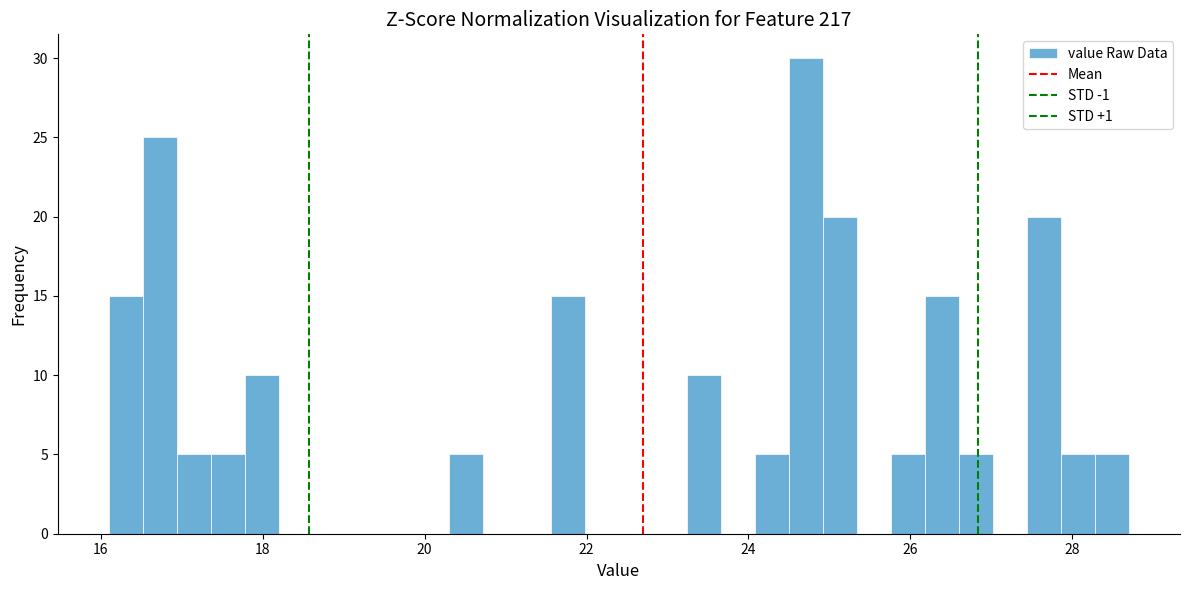

Around what value on the x-axis is the tallest bar? Give the approximate position of its centre, as read against the axis.

24.8